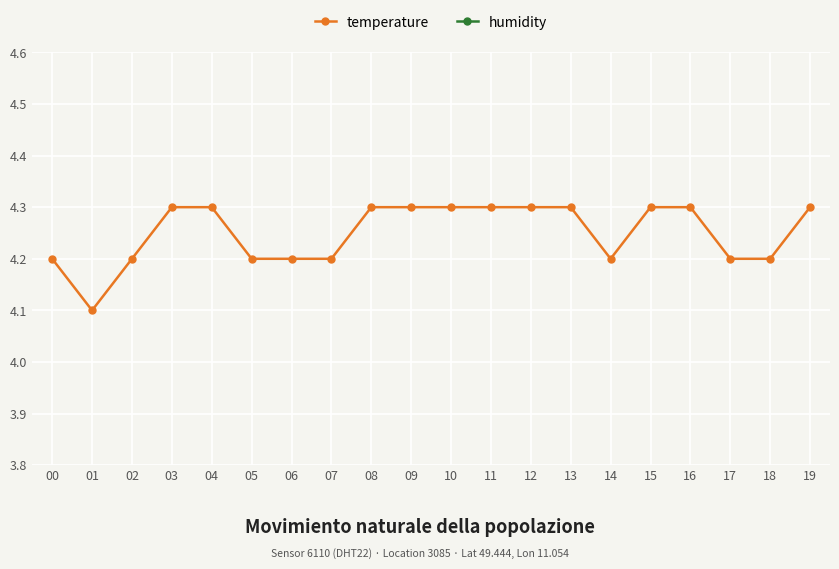

List the series in order of their overall mean, highest first.

humidity, temperature